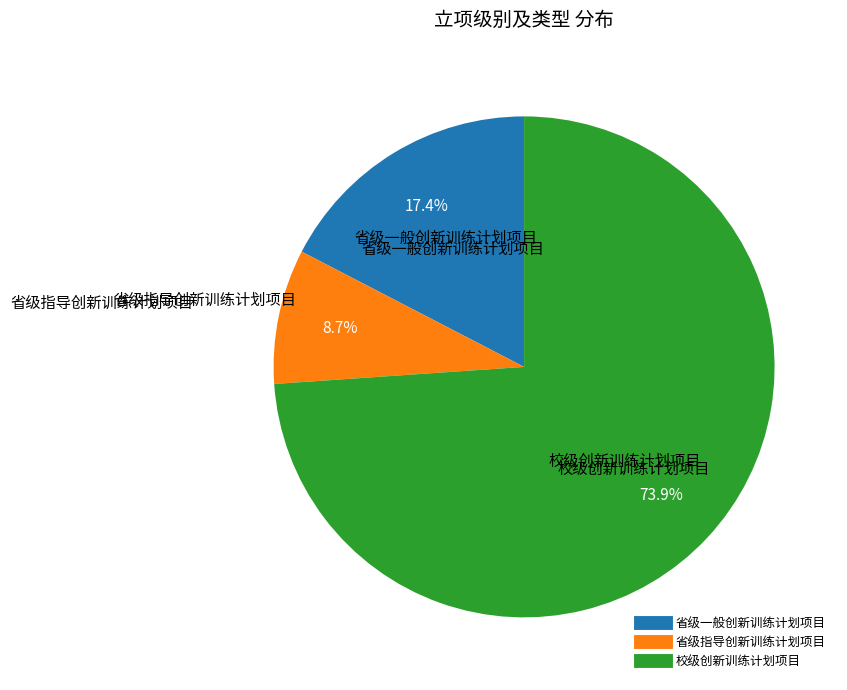

What percentage is NOT represented by 校级创新训练计划项目?

26.1%